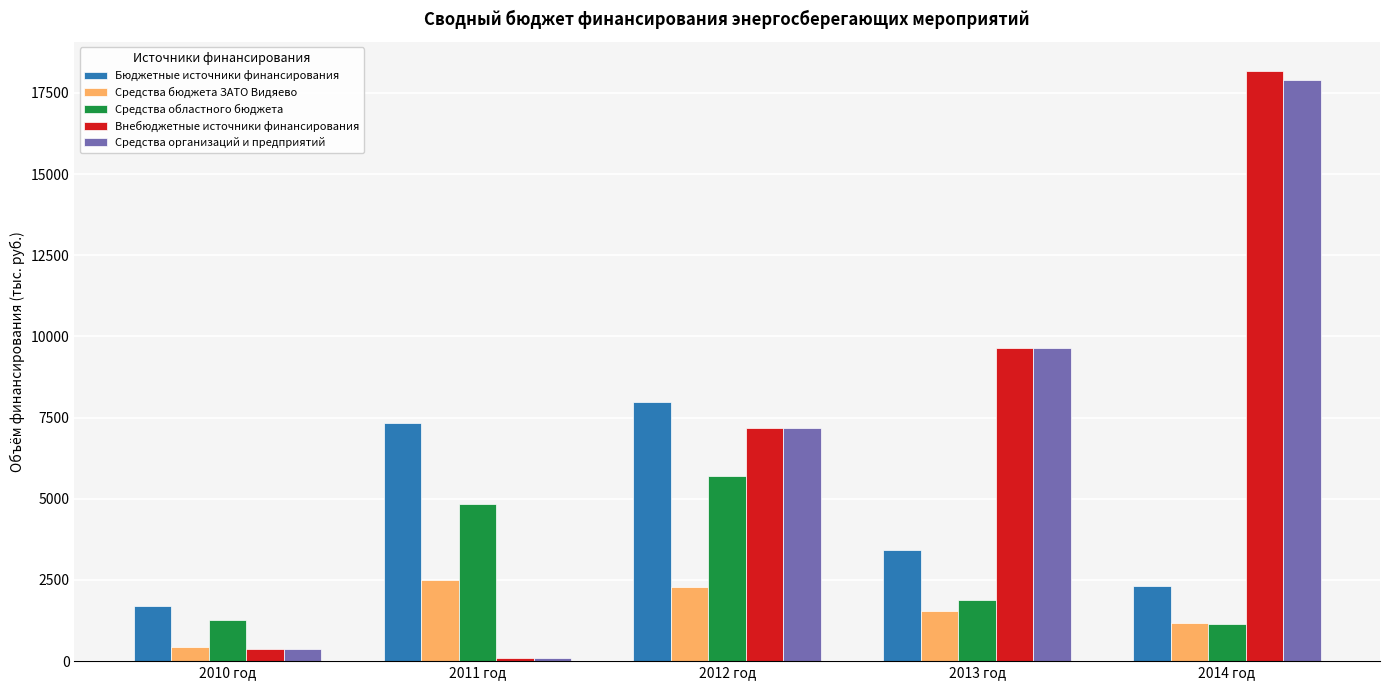

Which series has the largest range (max minus min)?

Внебюджетные источники финансирования